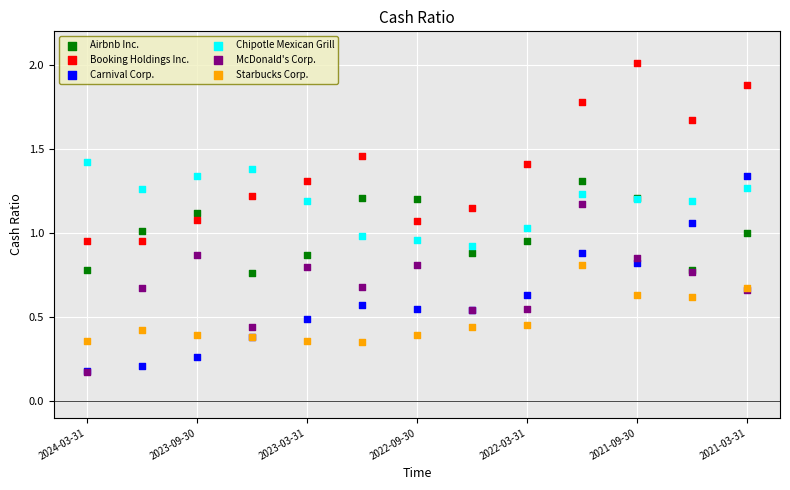

What are all the series names shown in the legend?

Airbnb Inc., Booking Holdings Inc., Carnival Corp., Chipotle Mexican Grill, McDonald's Corp., Starbucks Corp.